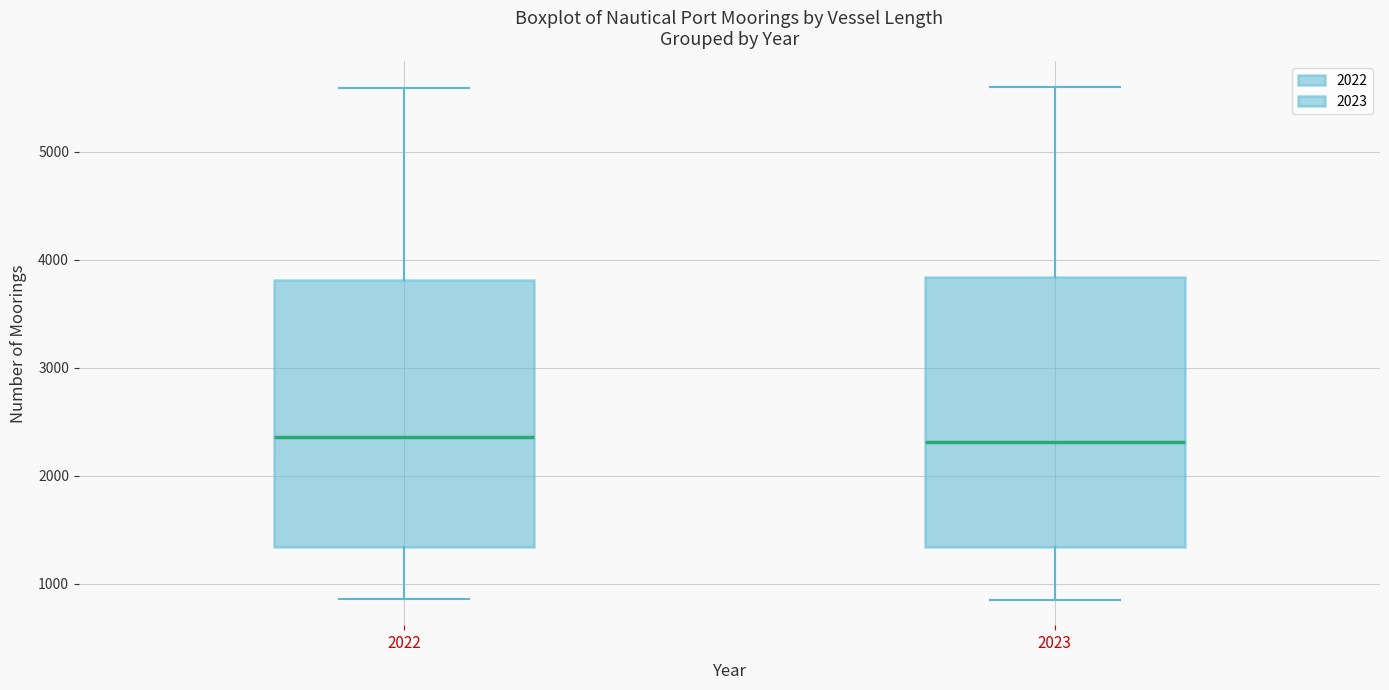

Reading left to right, read every box against the y-axis: the position of its median line, the range the box covers, and the ends of its whiskers. The values are not printed on the chart, so give them approximately, as read against the axis.

2022: median 2400, box 1300 to 3800, whiskers 900 to 5600
2023: median 2300, box 1300 to 3800, whiskers 900 to 5600